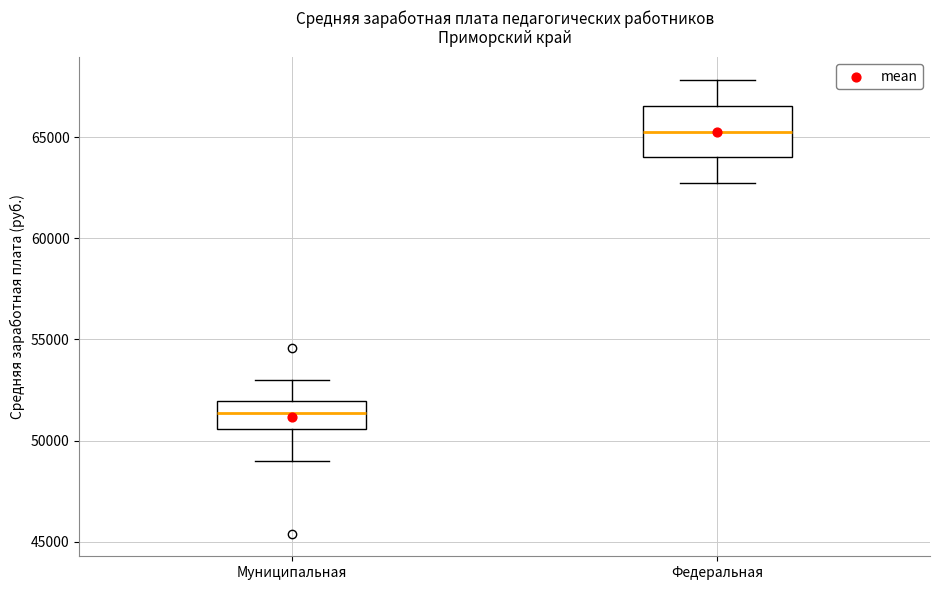

Comparing the boxes themselves (not the whiskers), which one is the tallest?

Федеральная